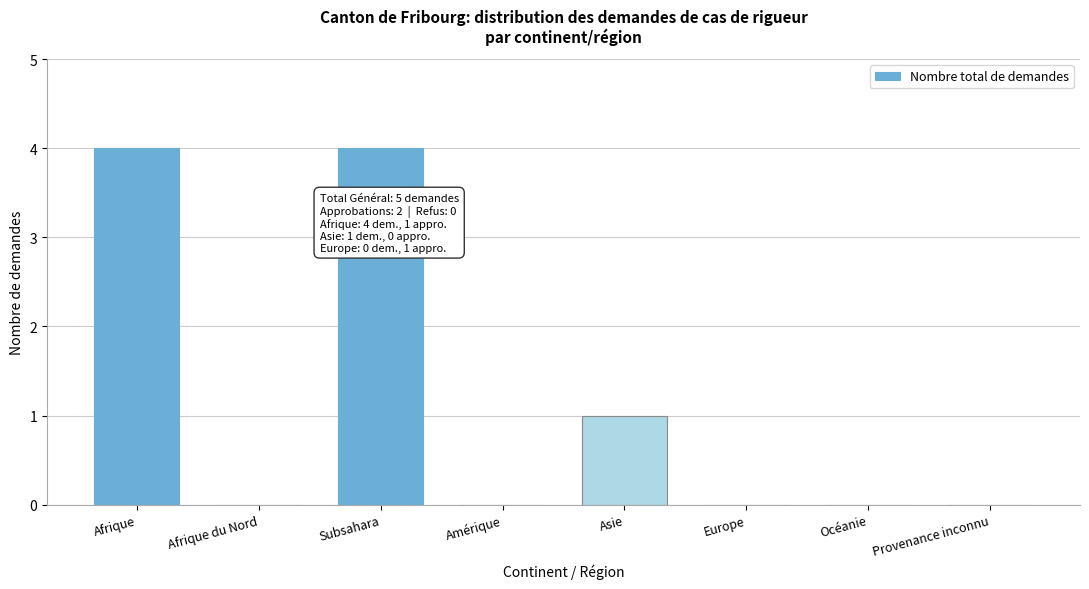

Reading right to left, what are all the values shown in this chart?

Provenance inconnu=0	Océanie=0	Europe=0	Asie=1	Amérique=0	Subsahara=4	Afrique du Nord=0	Afrique=4